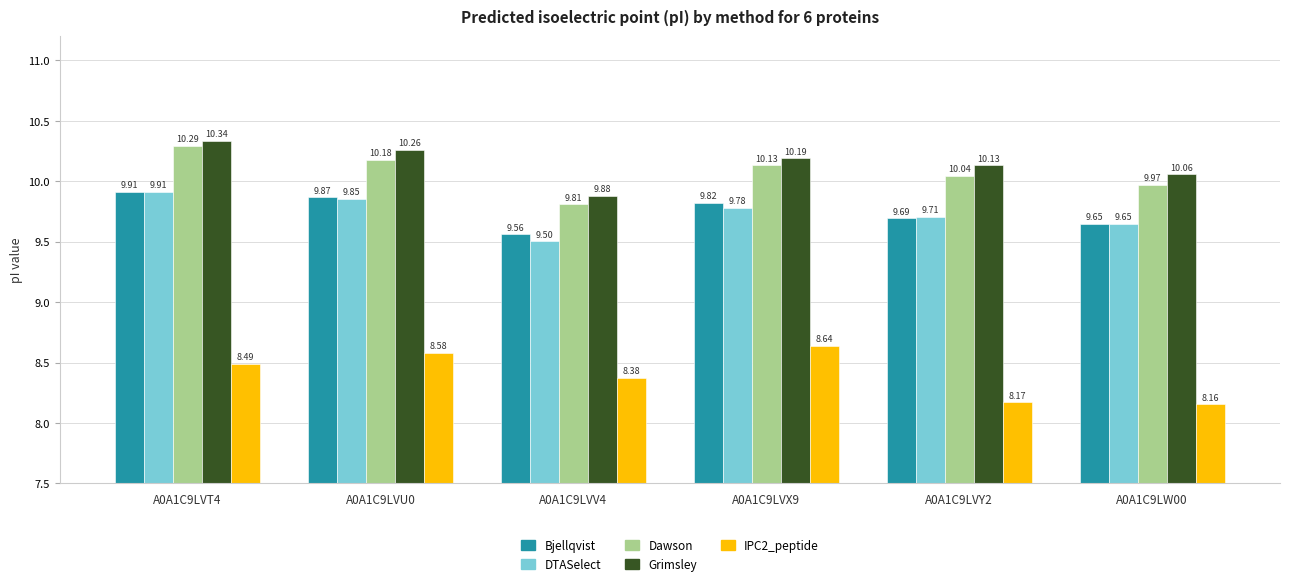

What is the sum of all Bjellqvist values?

58.5